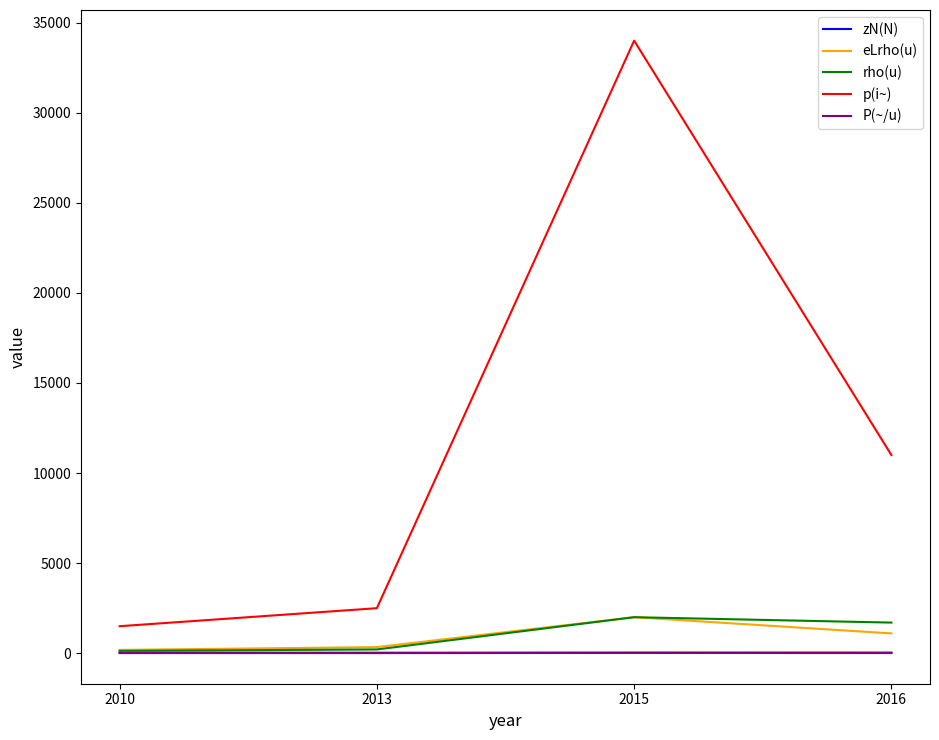

True or false: P(~/u) and p(i~) intersect in this chart.

False